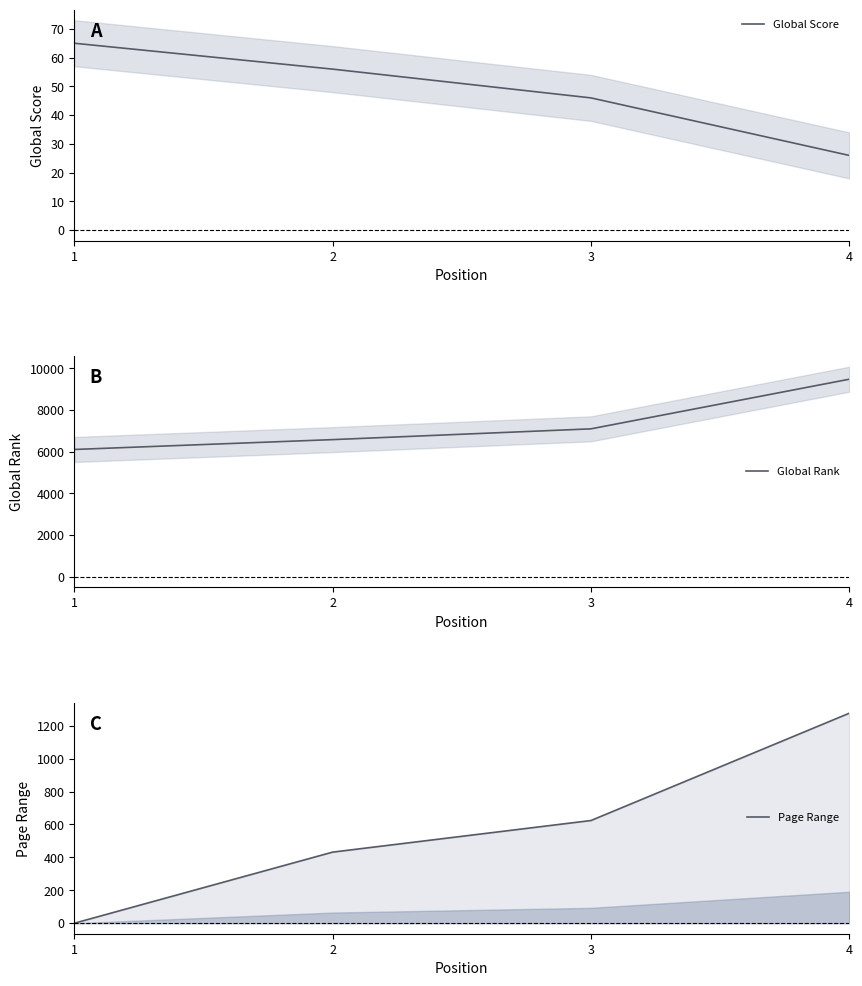

What is the total value across all series at 2?

7069